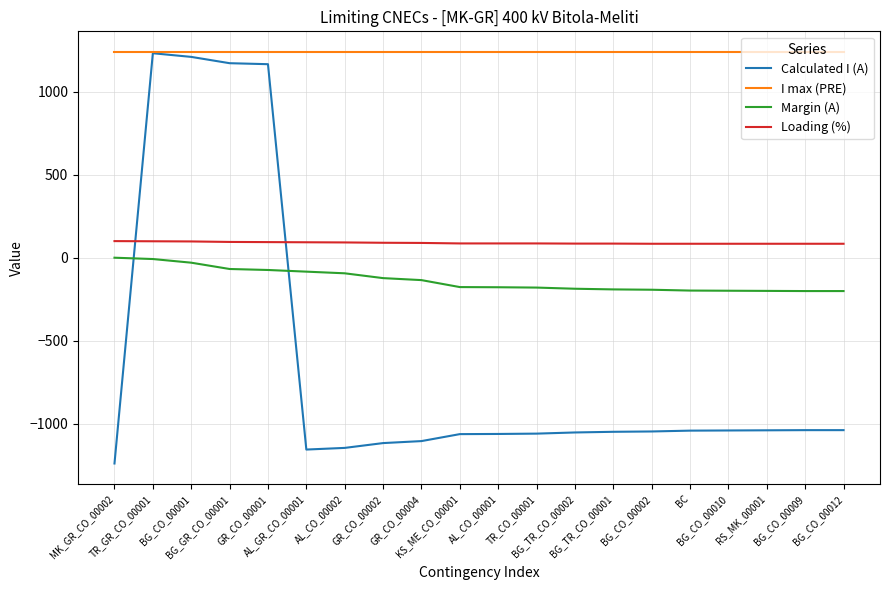

True or false: Calculated I (A) has a value of -526 at BG_TR_CO_00002.

False